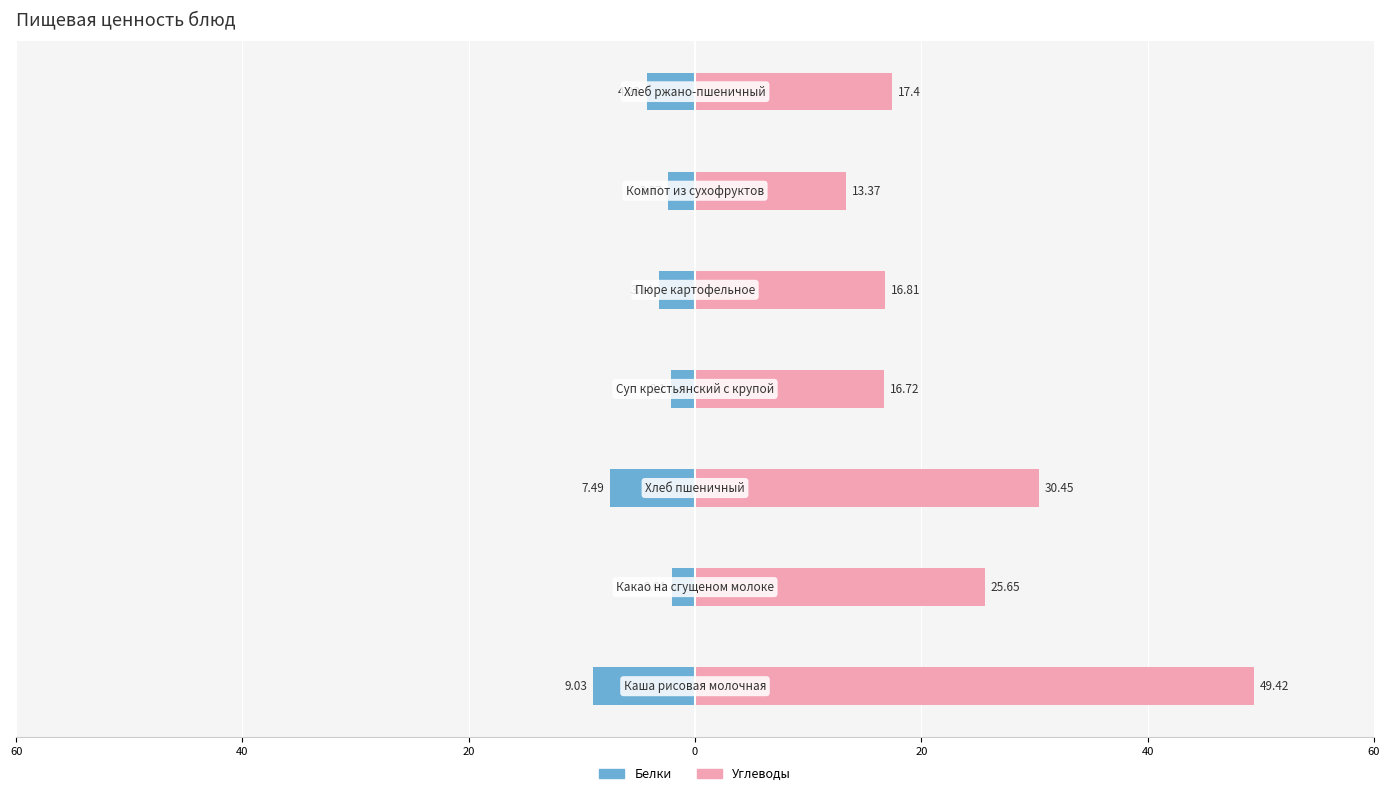

The value of Белки at 60 is 12.8. True or false?

False